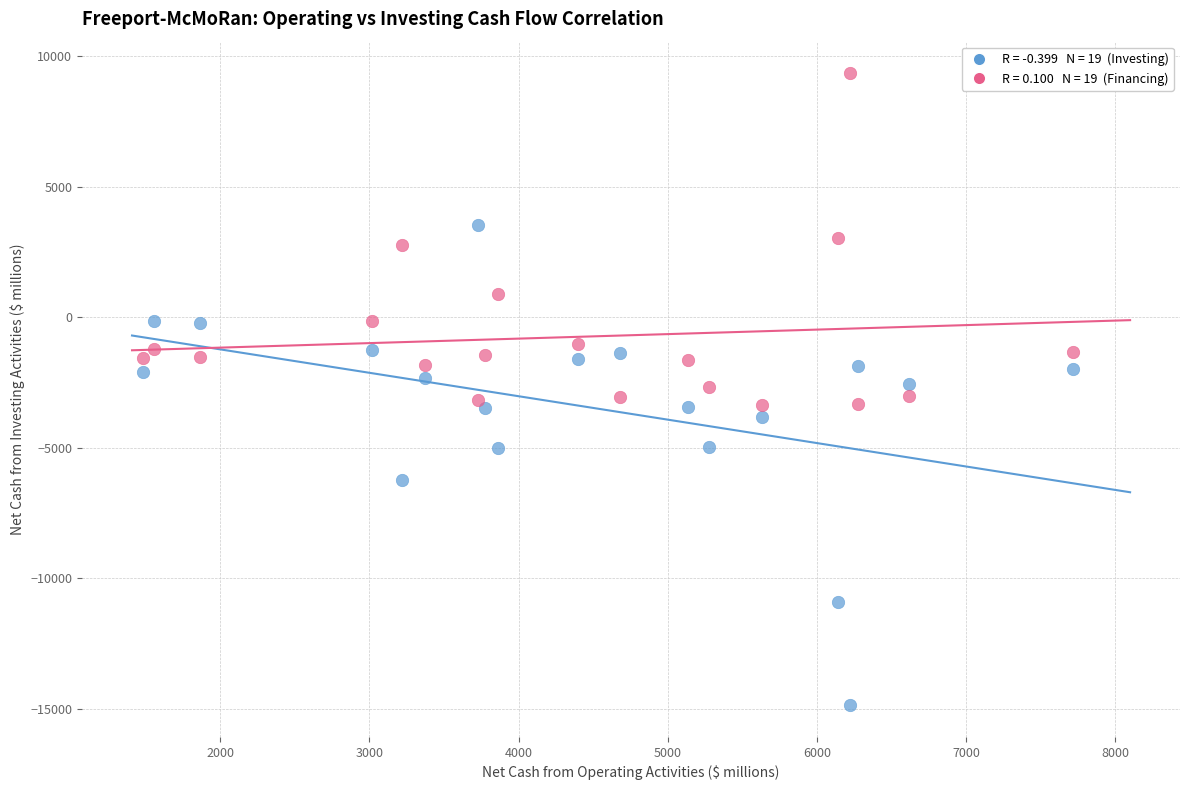

Across all data points, what is the range of X values (max minus min)?

6233